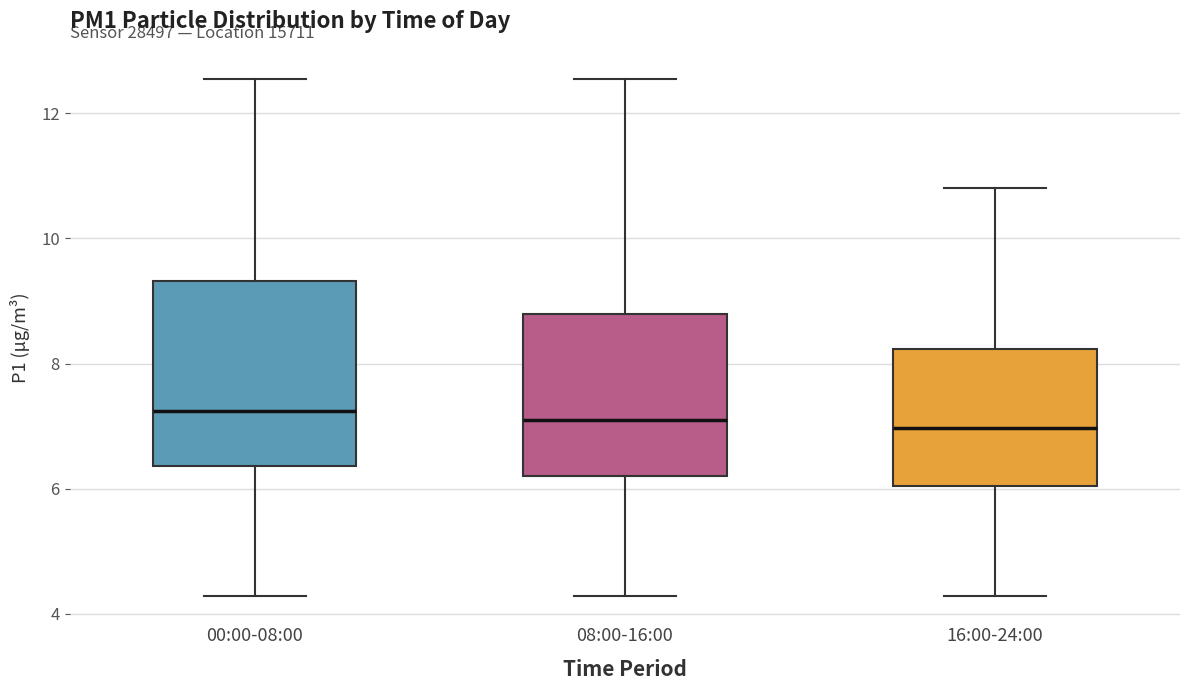

Reading left to right, transcribe this box plot: for each box, give where its median line is, the range the box spans, and where its two whiskers end, as read against the y-axis. The values are not printed on the chart, so give them approximately, as read against the axis.

00:00-08:00: median 7.2, box 6.4 to 9.4, whiskers 4.2 to 12.6
08:00-16:00: median 7.2, box 6.2 to 8.8, whiskers 4.2 to 12.6
16:00-24:00: median 7.0, box 6.0 to 8.2, whiskers 4.2 to 10.8